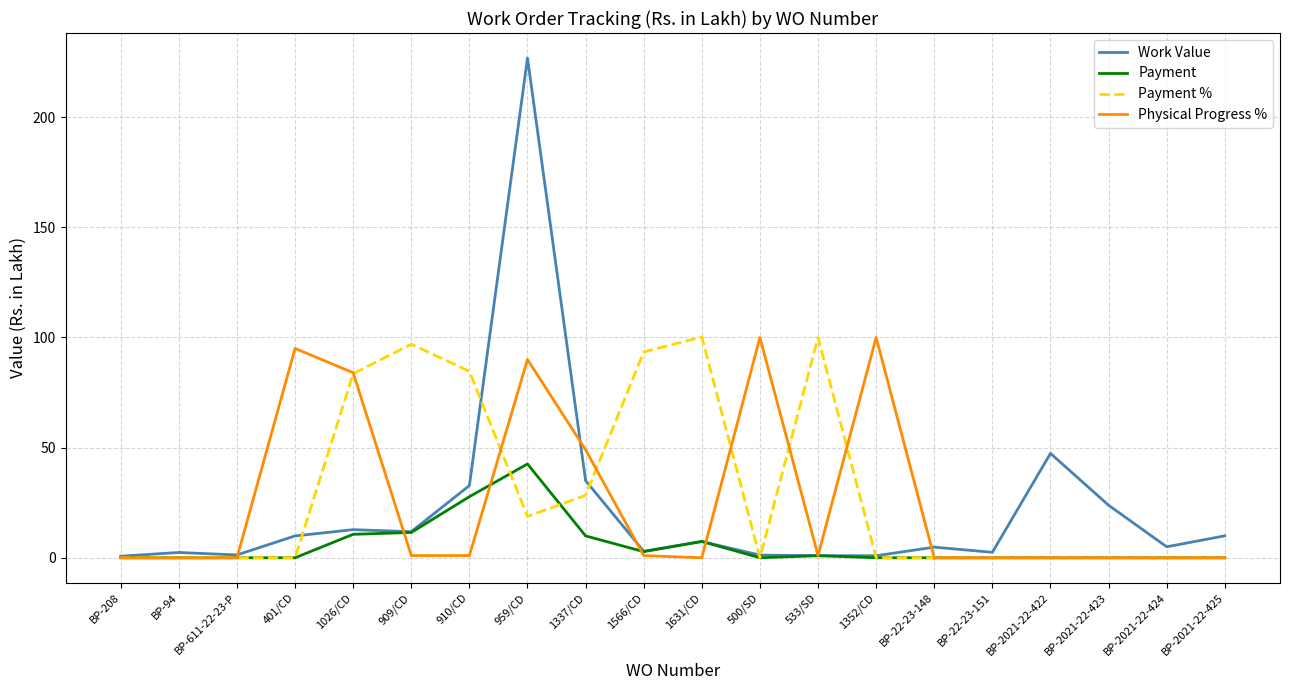

What position from the left is 1026/CD?

5